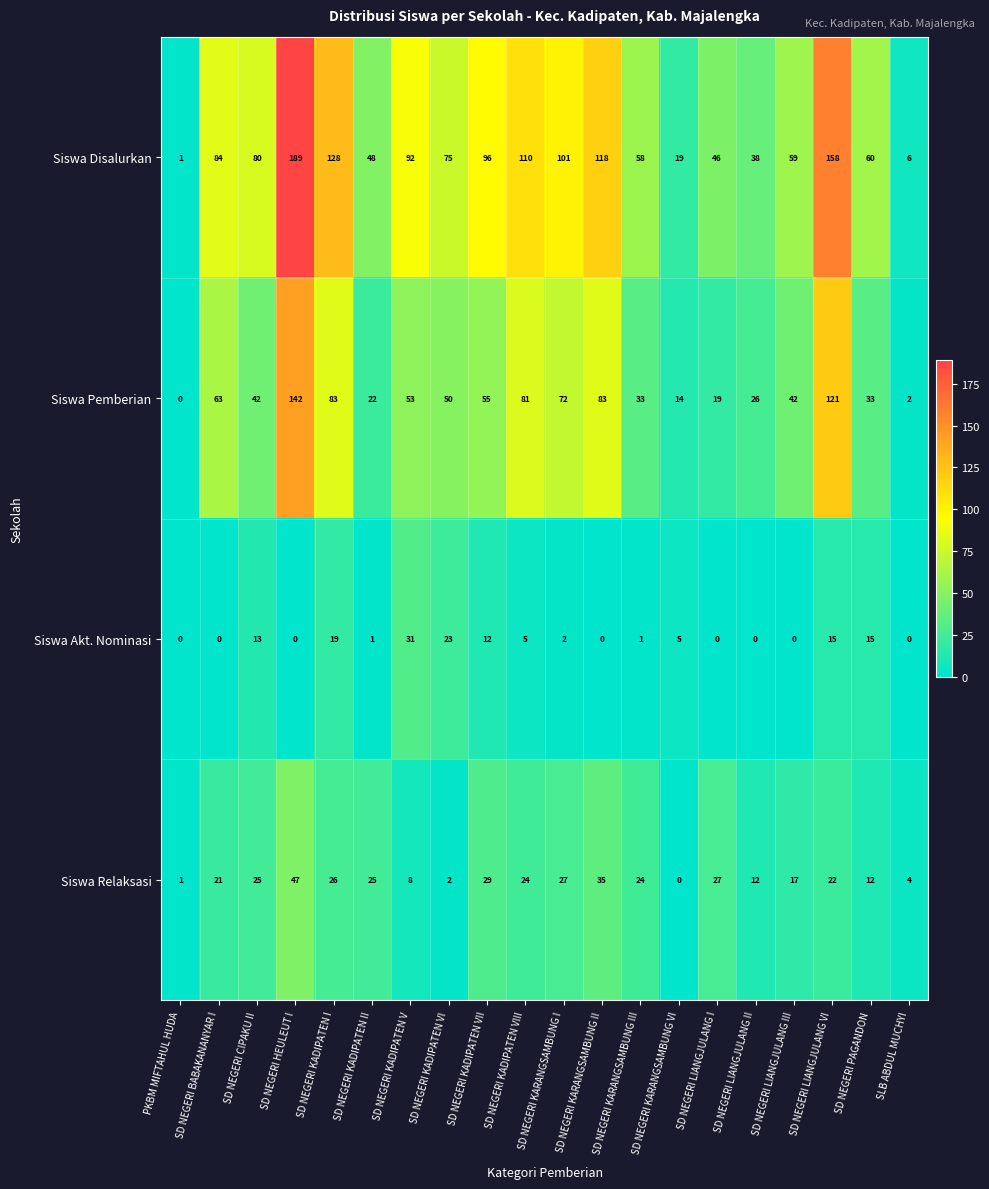

How many categories are shown in the chart?

20